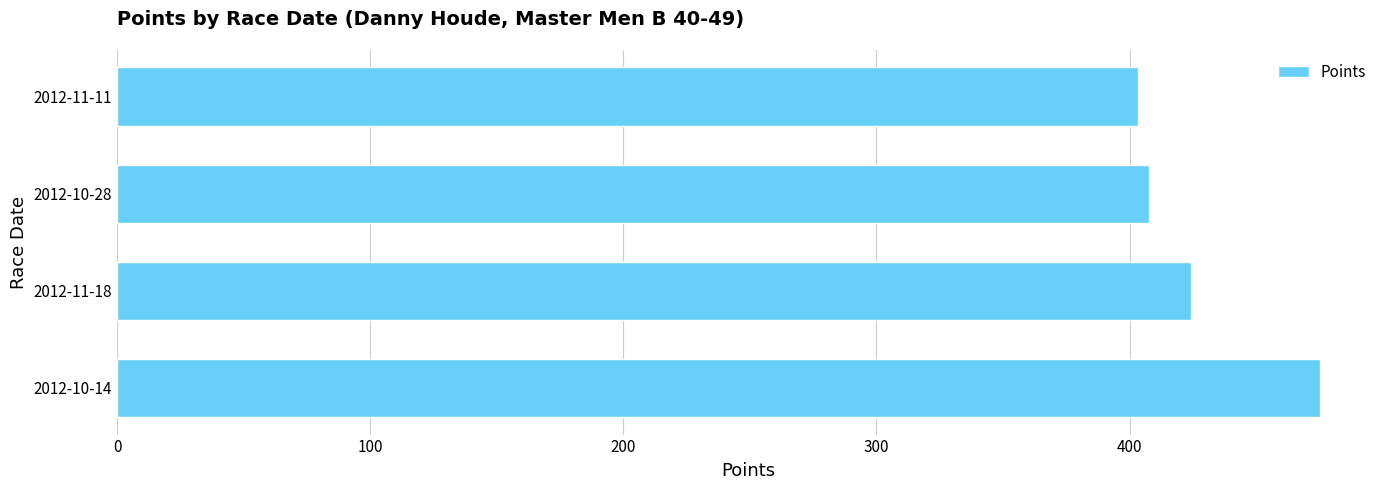

Is it true that the value at 2012-11-11 is 692.2?

False